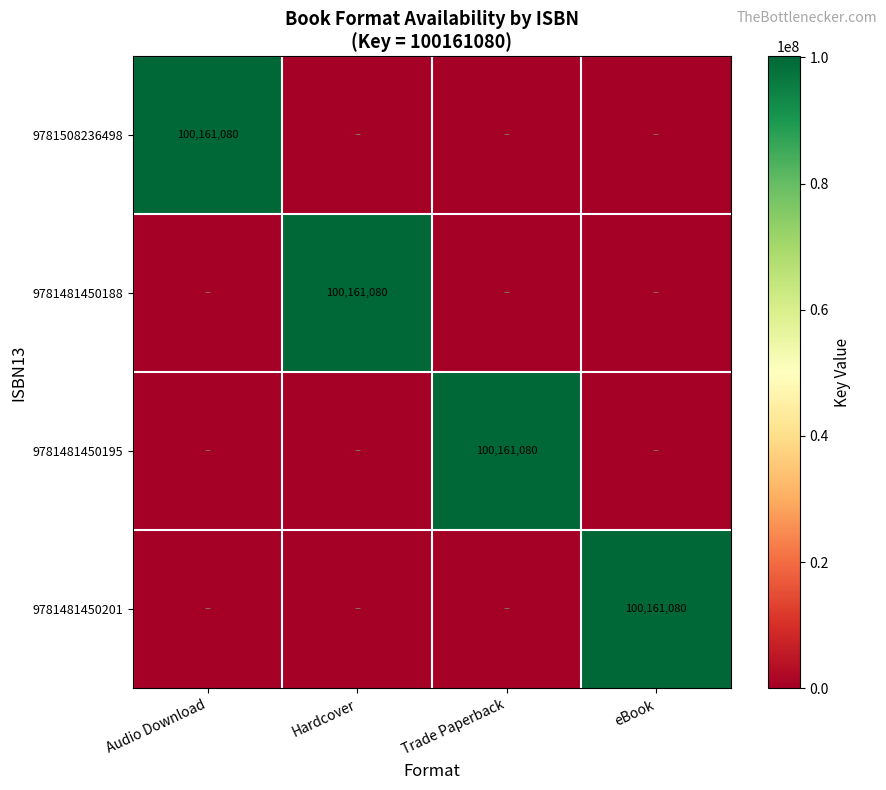

Which category has the lowest value across all series?

Hardcover